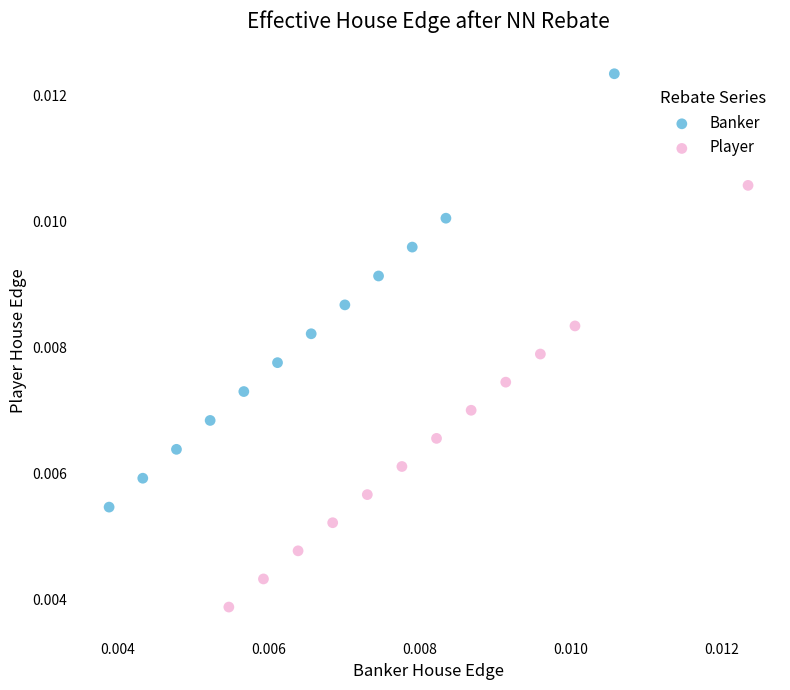

Which series reaches the minimum Y coordinate?

Player